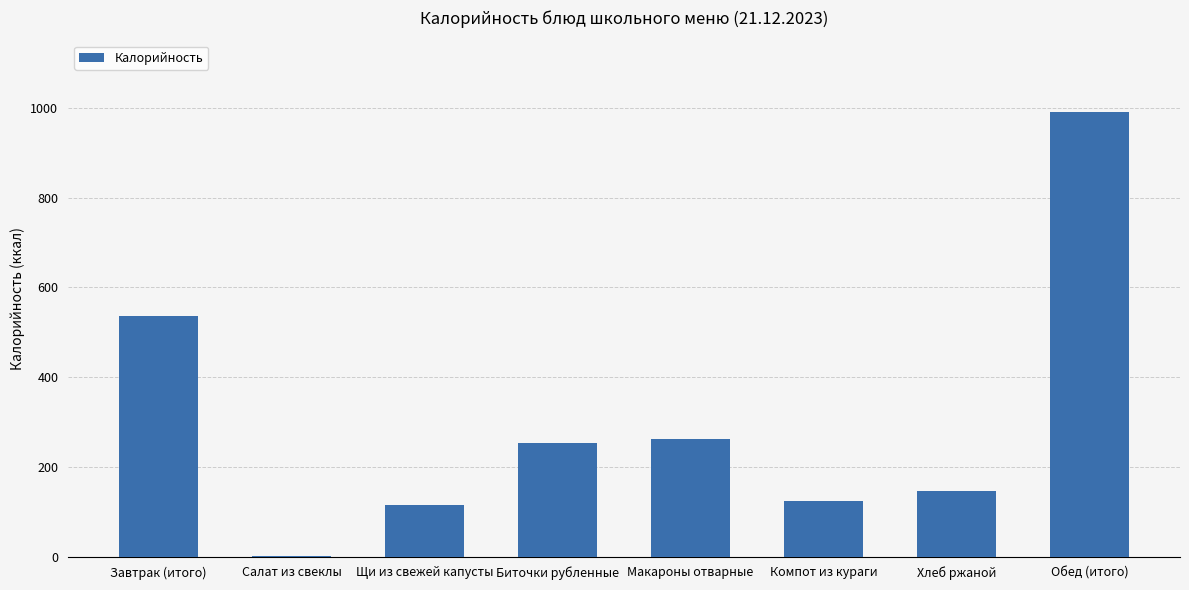

How many series are shown in this chart?

1